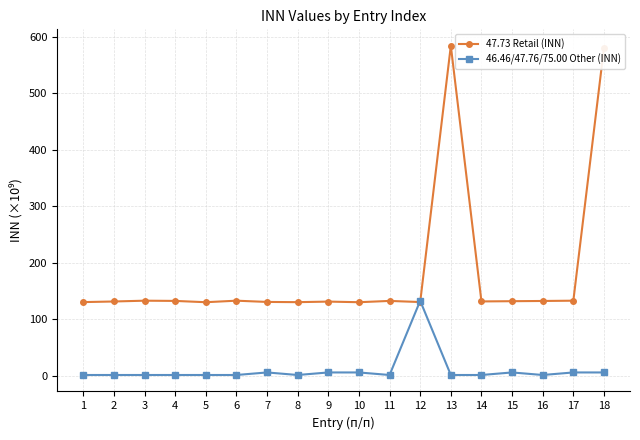

Rank the series by their maximum value, from highest to lowest.

47.73 Retail (INN), 46.46/47.76/75.00 Other (INN)